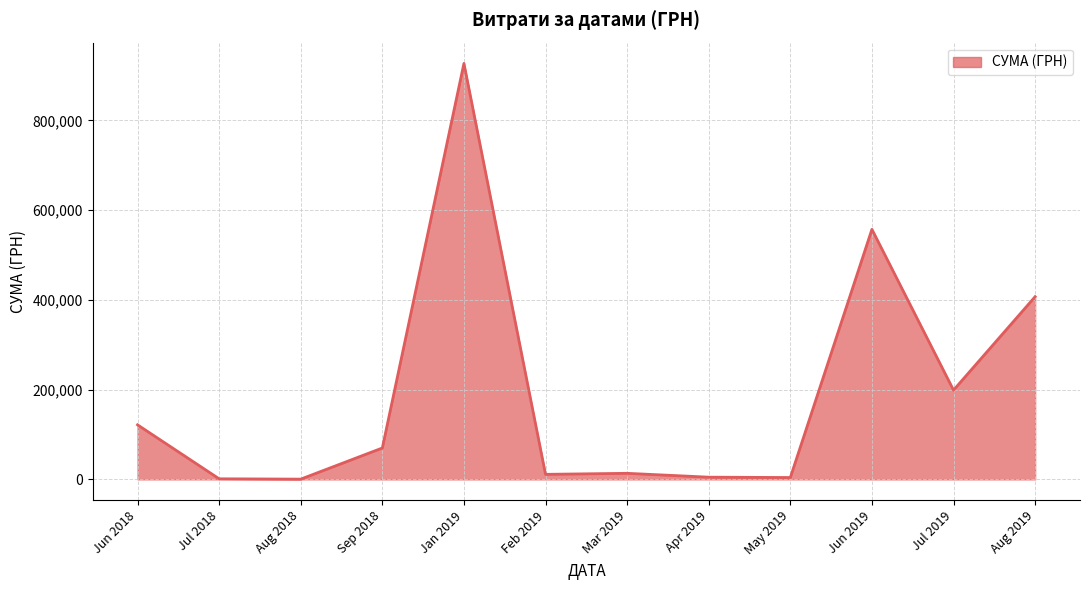

What is the maximum value shown in the chart?

927060.7